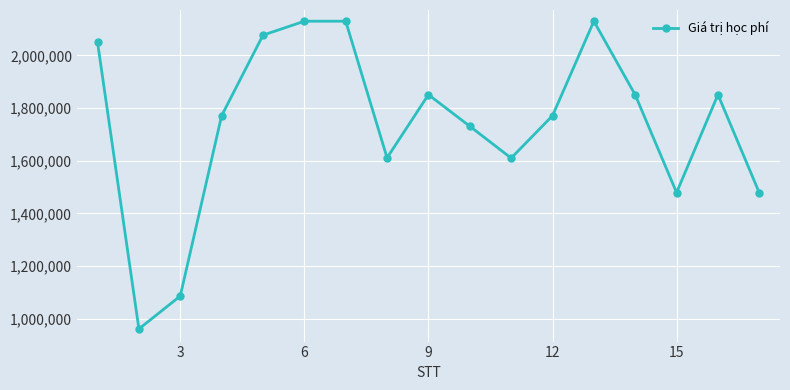

What is the average value?

1739235